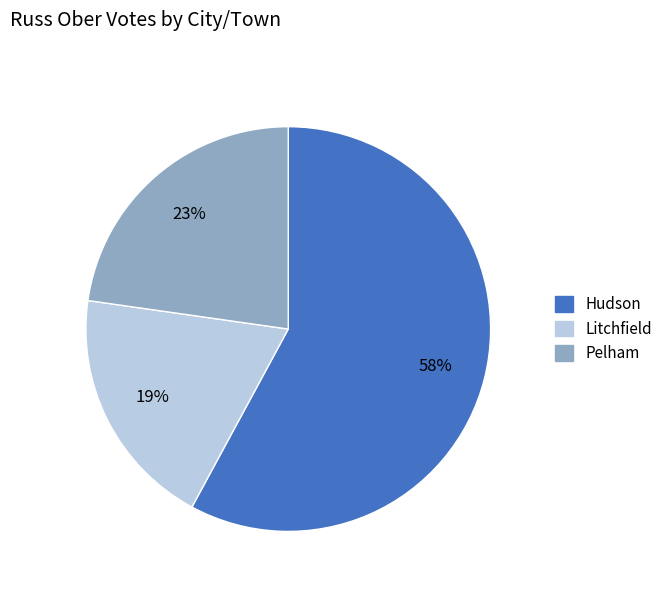

Does Hudson account for over 50% of the chart?

Yes